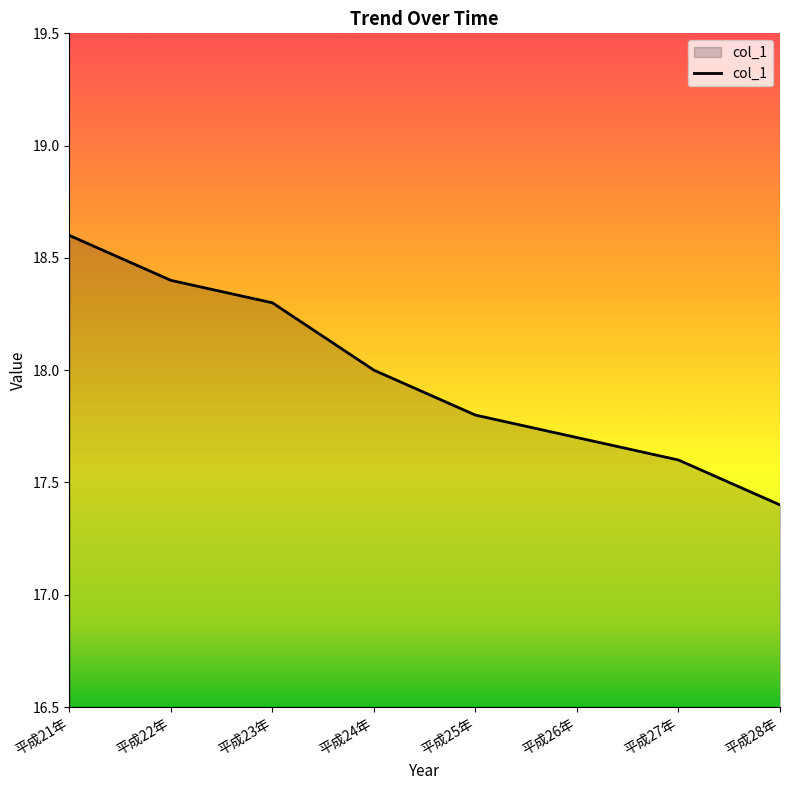

What is the change in value from 平成22年 to 平成23年?

-0.1